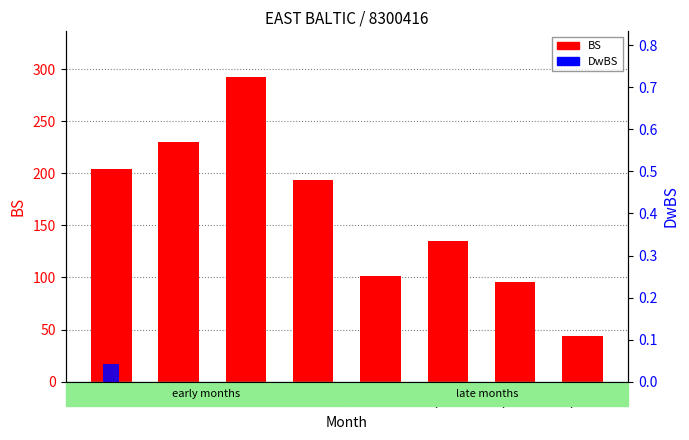

How many values in the BS series exceed 193?

4